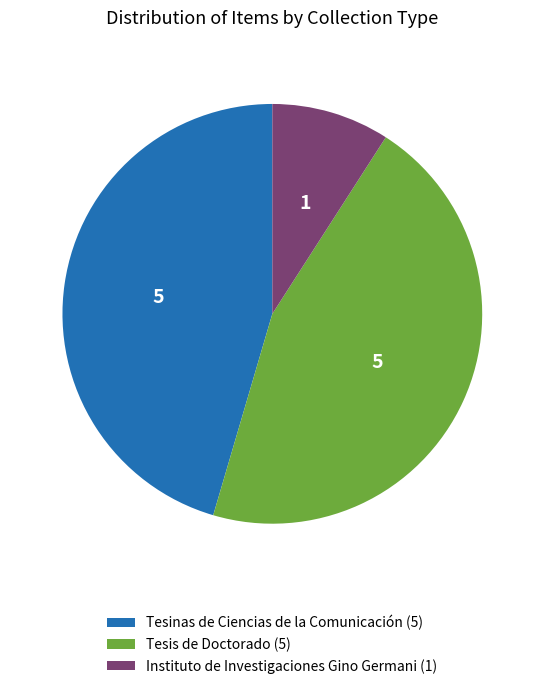

Approximately how many times larger is the value at Tesinas de Ciencias de la Comunicación (5) compared to Instituto de Investigaciones Gino Germani (1)?

5.0